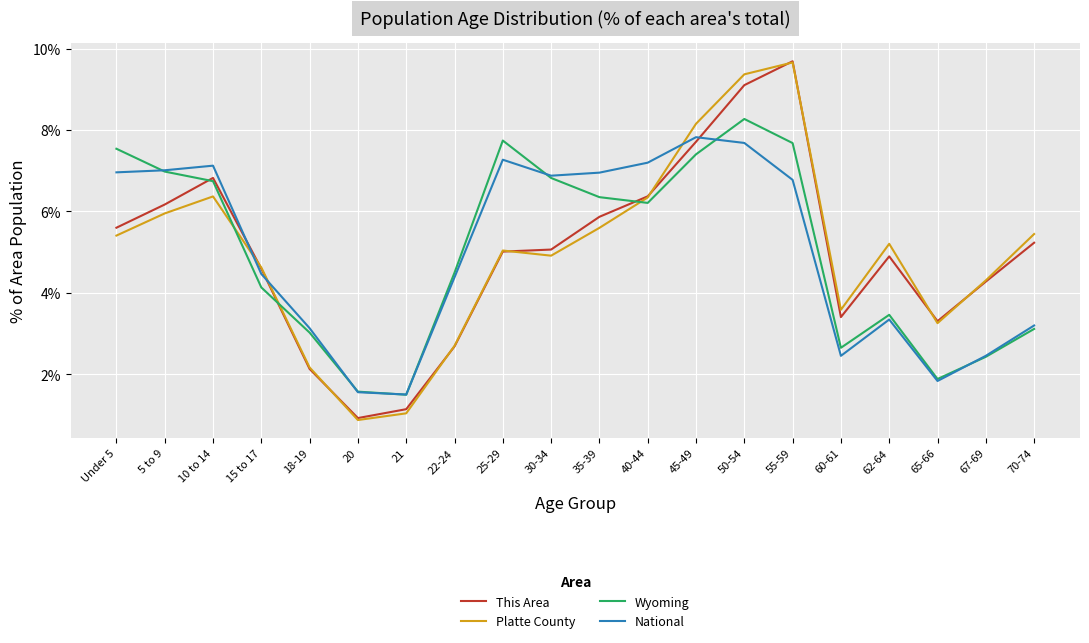

What position from the right is 70-74?

1